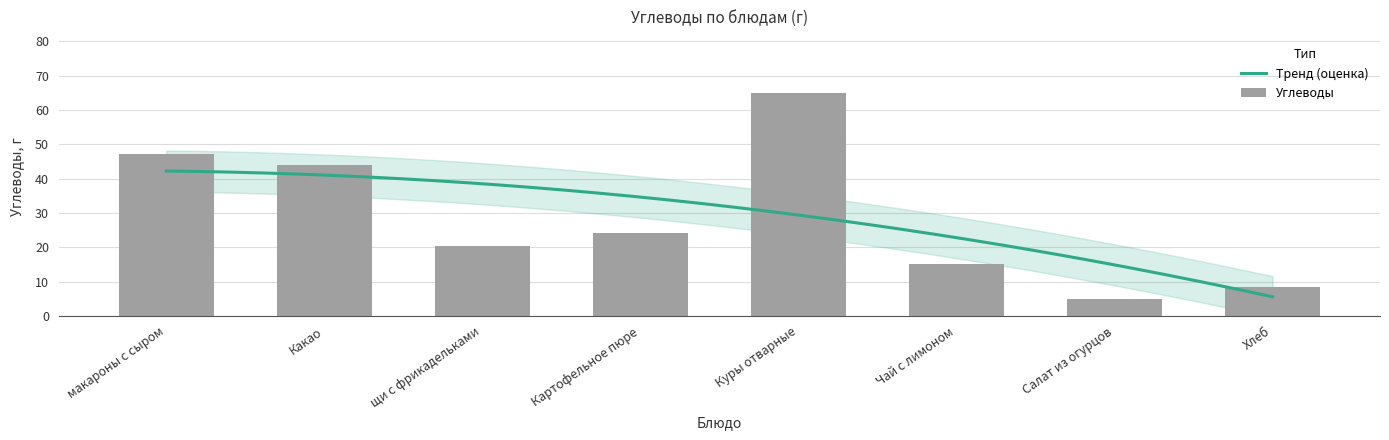

Rank the categories by value from highest to lowest.

Куры отварные, макароны с сыром, Какао, Картофельное пюре, щи с фрикадельками, Чай с лимоном, Хлеб, Салат из огурцов